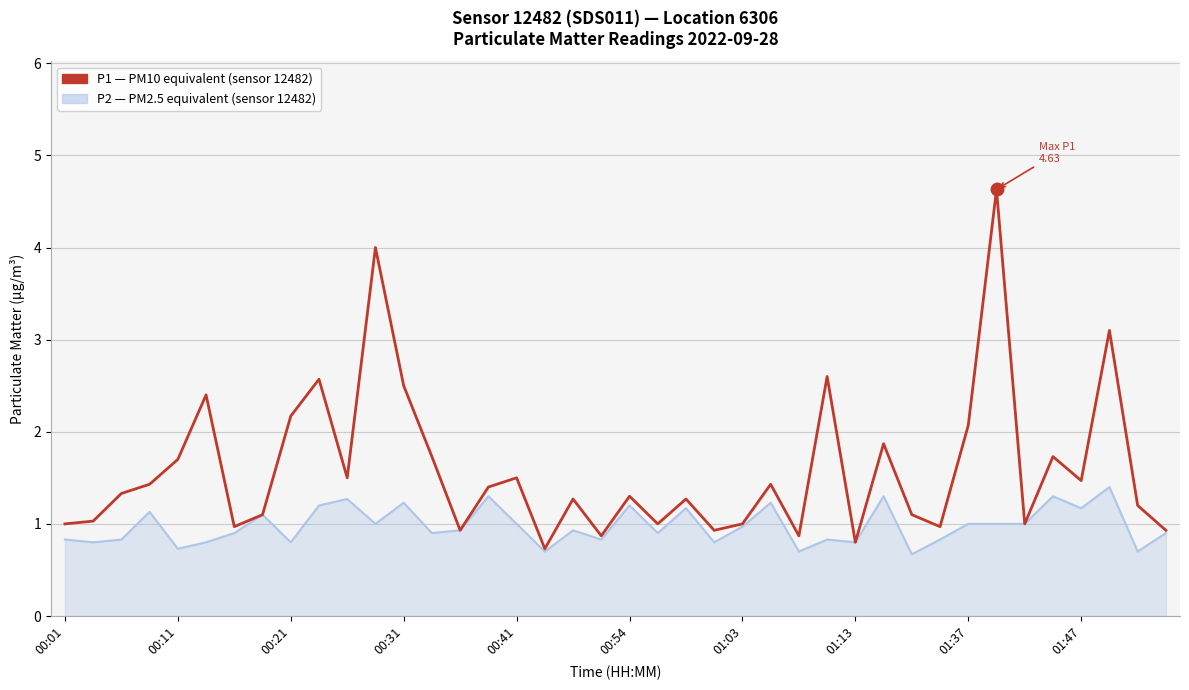

What is the minimum value shown in the chart?

0.7